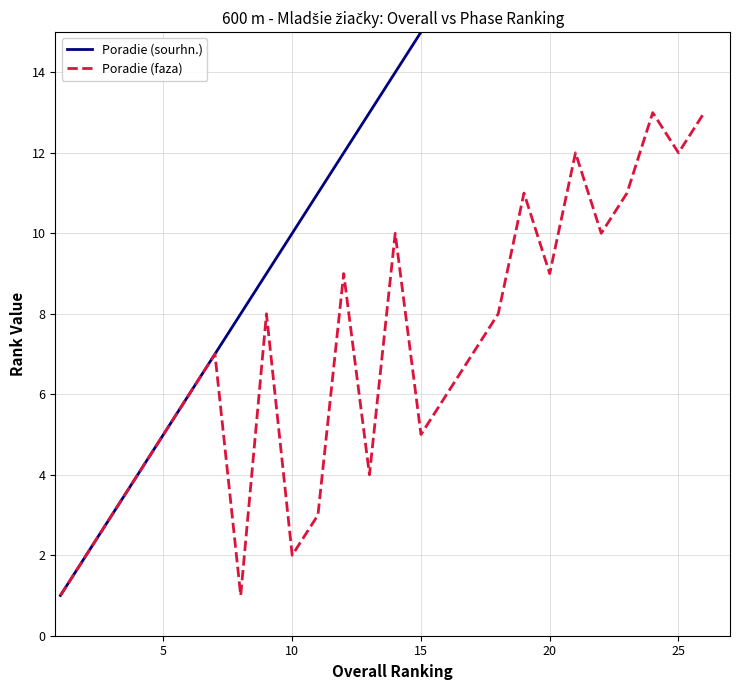

What is the approximate value of Poradie (faza) at 25, to the nearest 5?

10